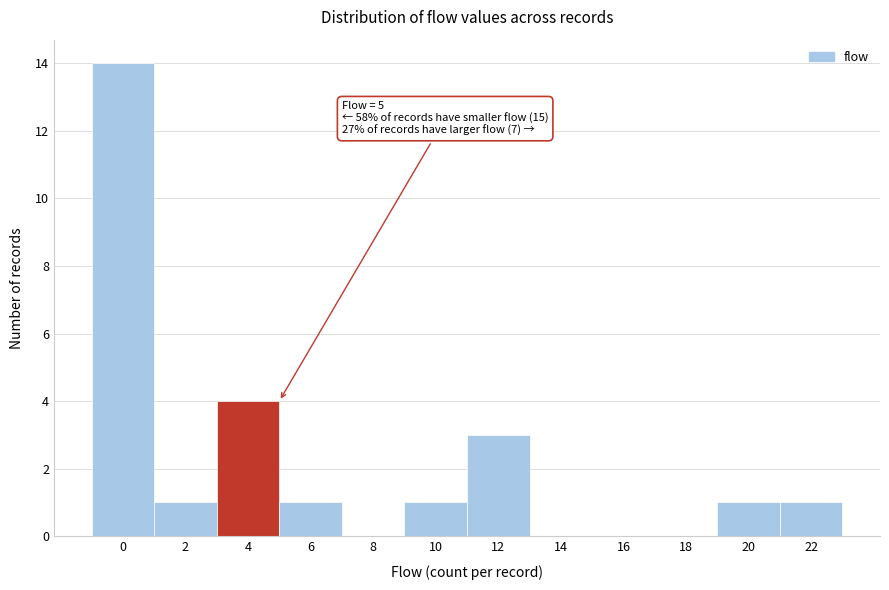

Reading left to right, extract all data points from this chart.

0=14	2=1	4=4	6=1	8=0	10=1	12=3	14=0	16=0	18=0	20=1	22=1